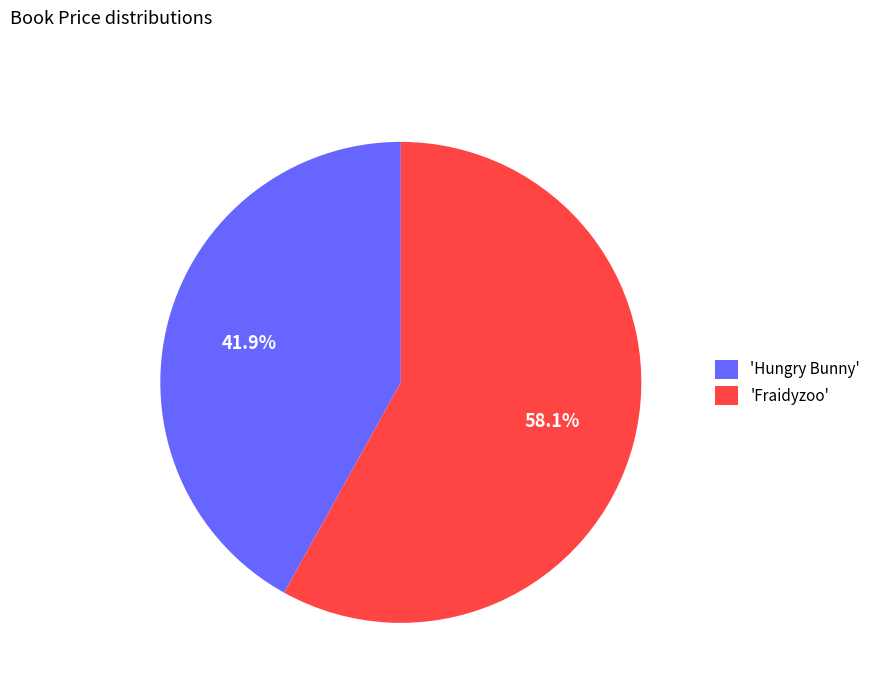

What percentage do 'Fraidyzoo' and 'Hungry Bunny' together represent?

100.0%